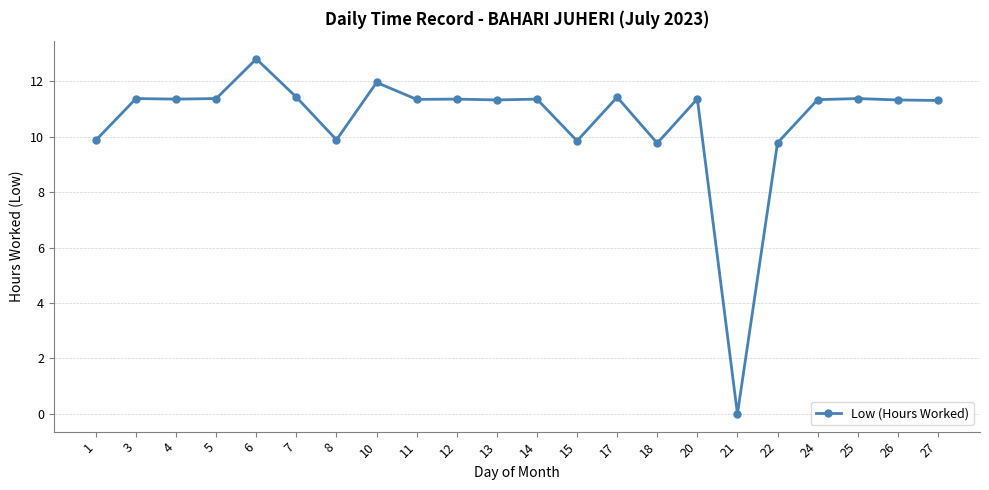

True or false: the data has more than 0 interior local peaks.

True